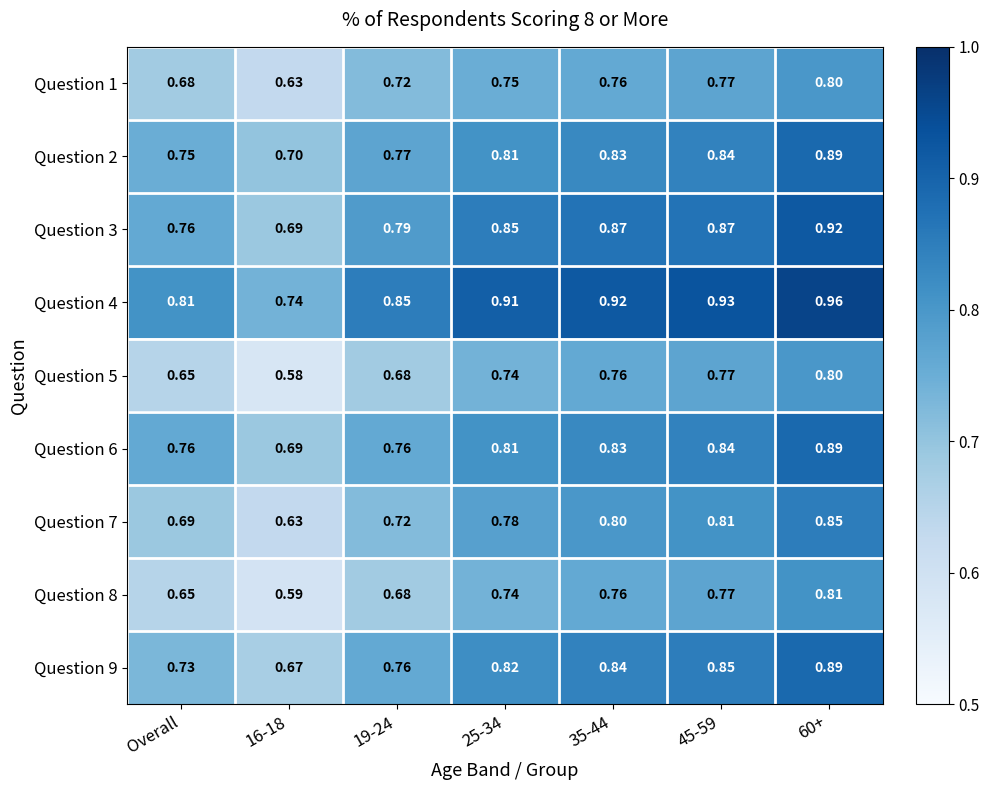

Is the value of Question 4 at Overall greater than the value of Question 1 at 45-59?

Yes